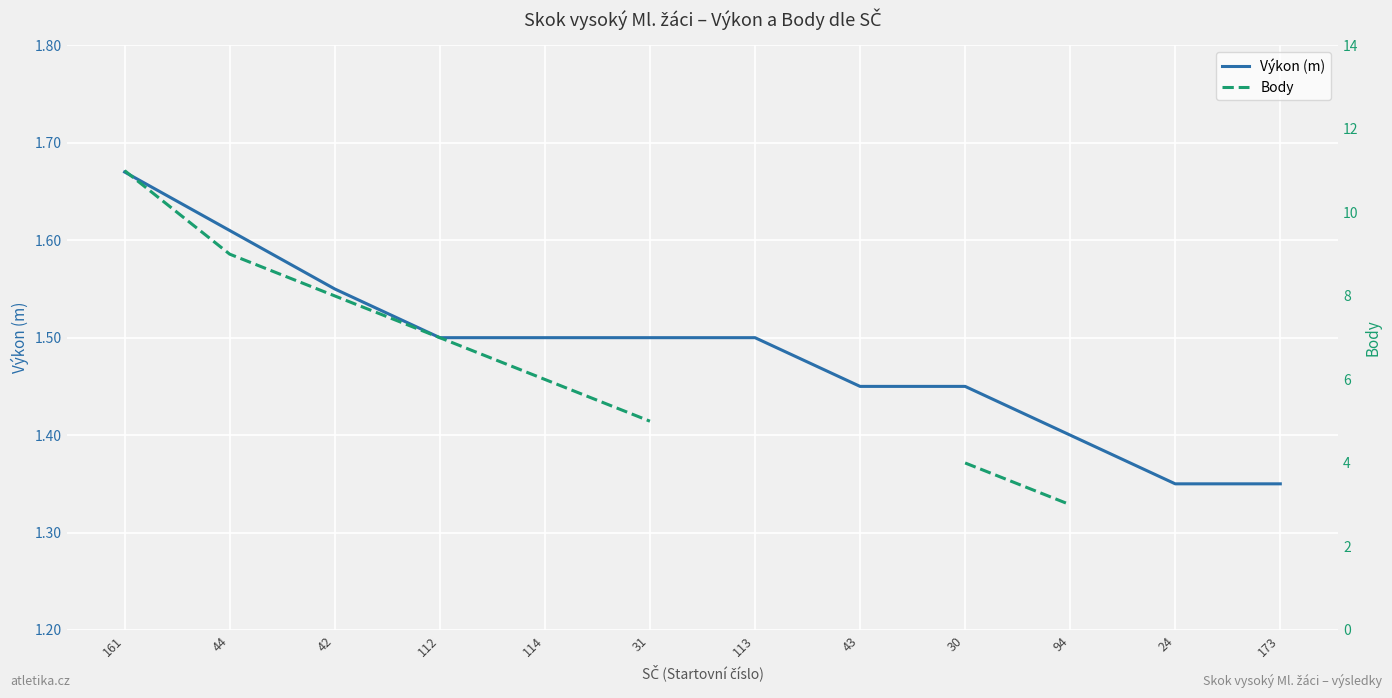

Which series has the widest spread of values?

Body